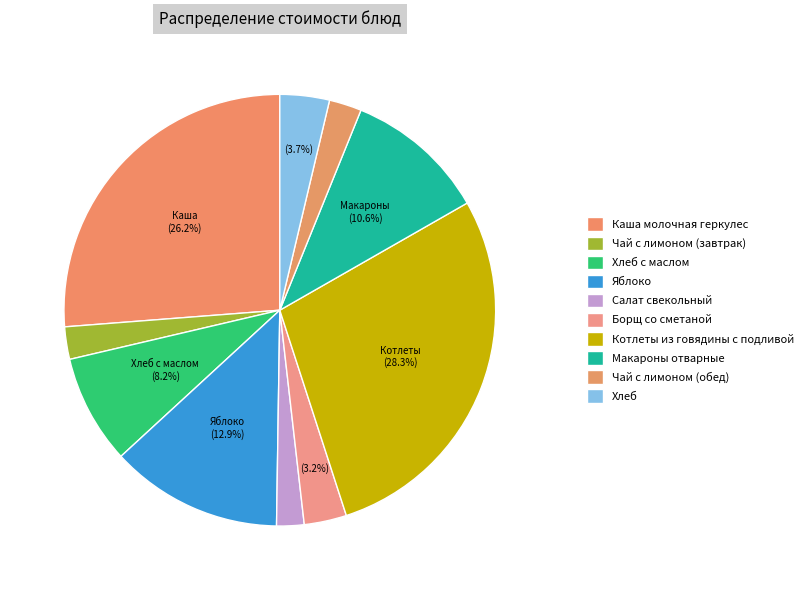

How many slices are in this pie chart?

10